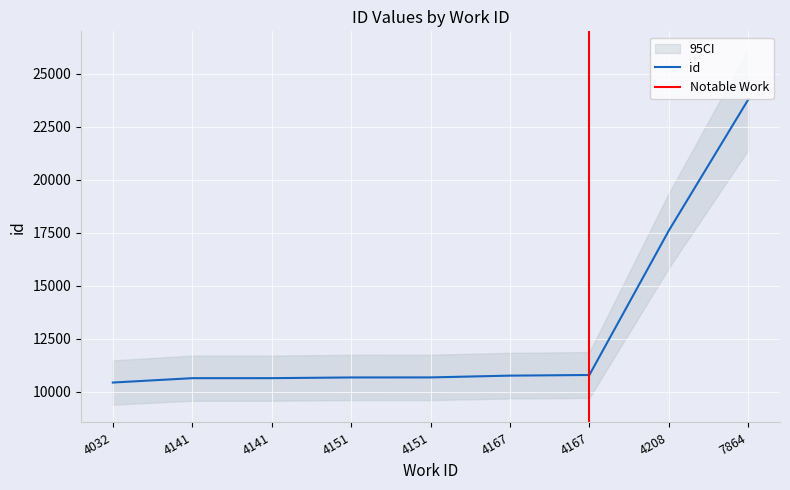

Which category has the highest value across all series?

7864